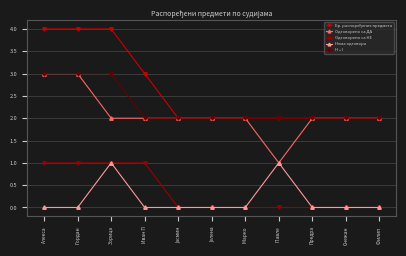

What is the label of the 2nd point from the right?

Снежан